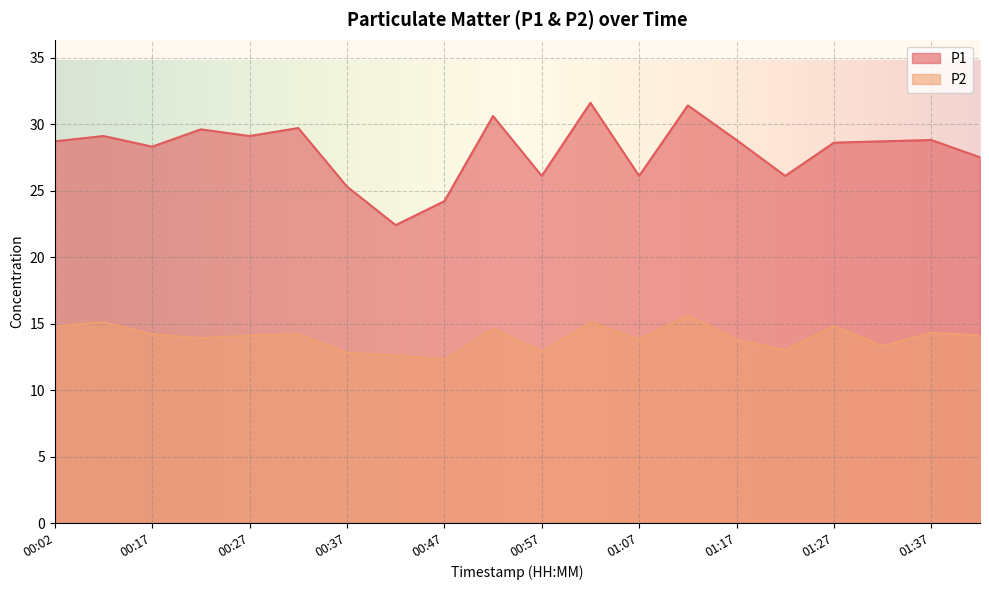

At which label does P2 first exceed 14?

00:02